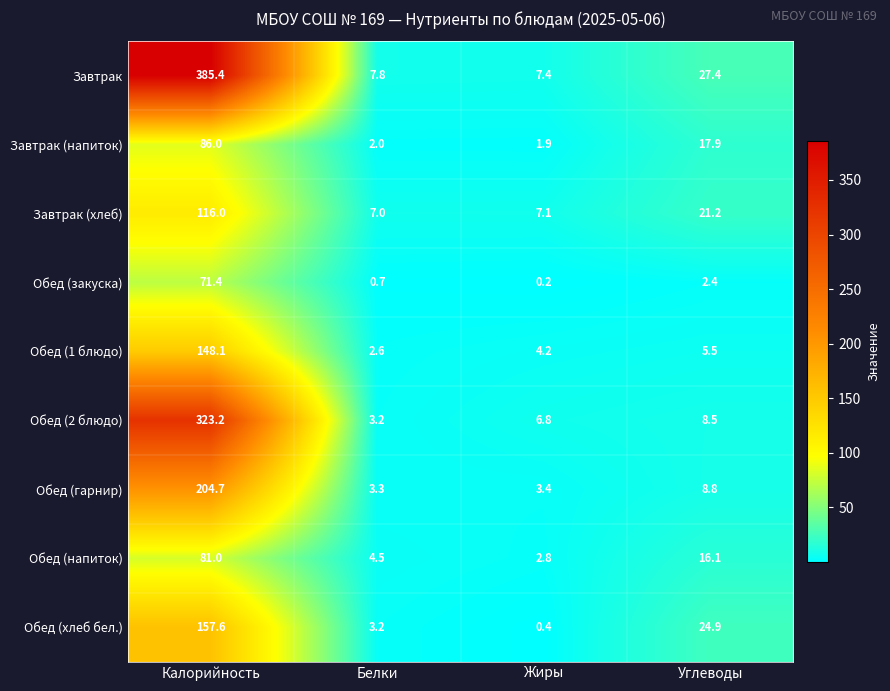

What is the greatest value displayed?

385.4